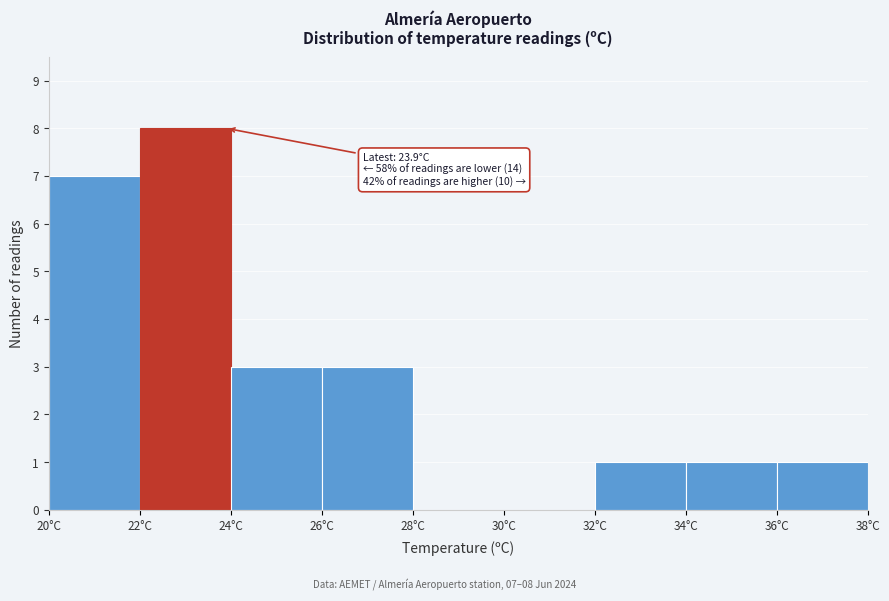

Which range on the x-axis has the tallest bar?

22 to 24